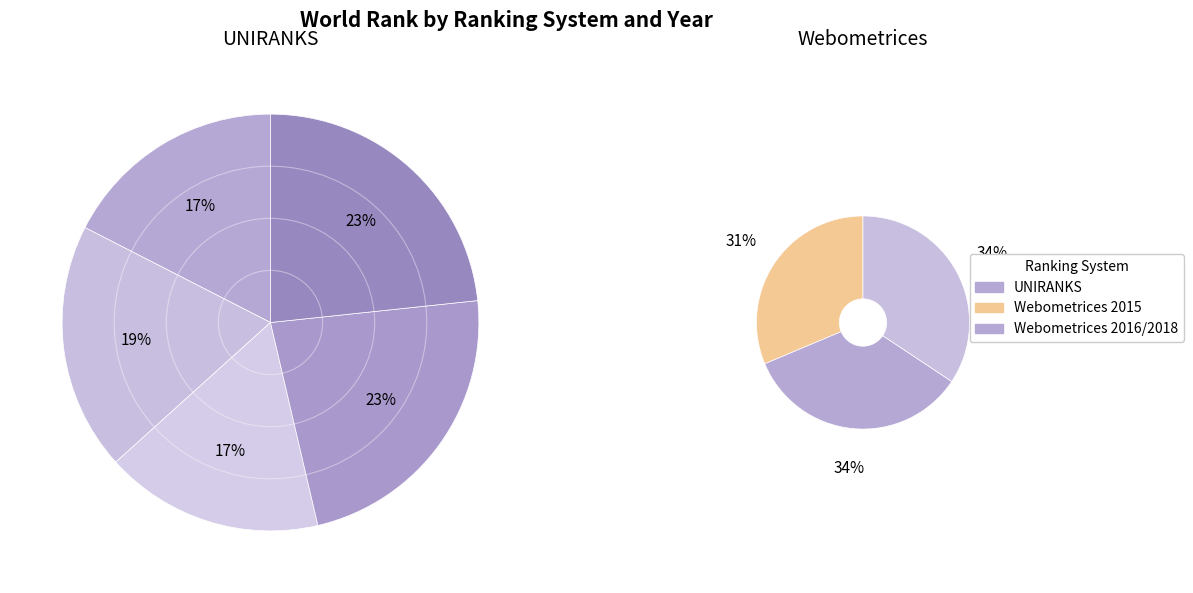

Which category has the biggest portion of the pie?

2023